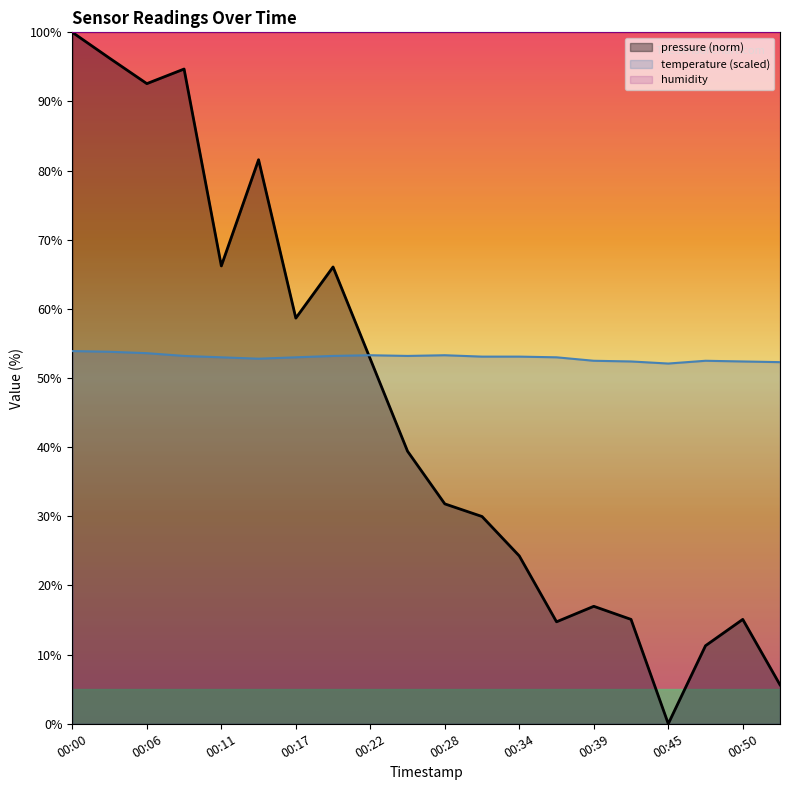

Is it true that pressure equals 31.8 at 00:28?

True